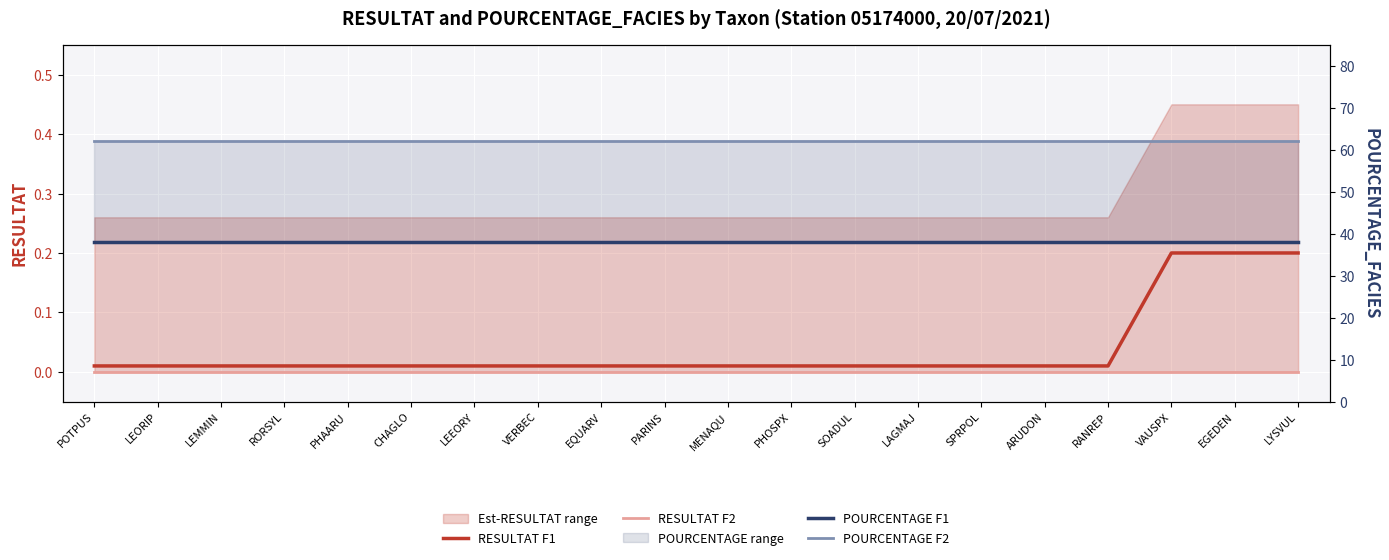

True or false: POURCENTAGE F1 and RESULTAT F2 cross at least once.

False